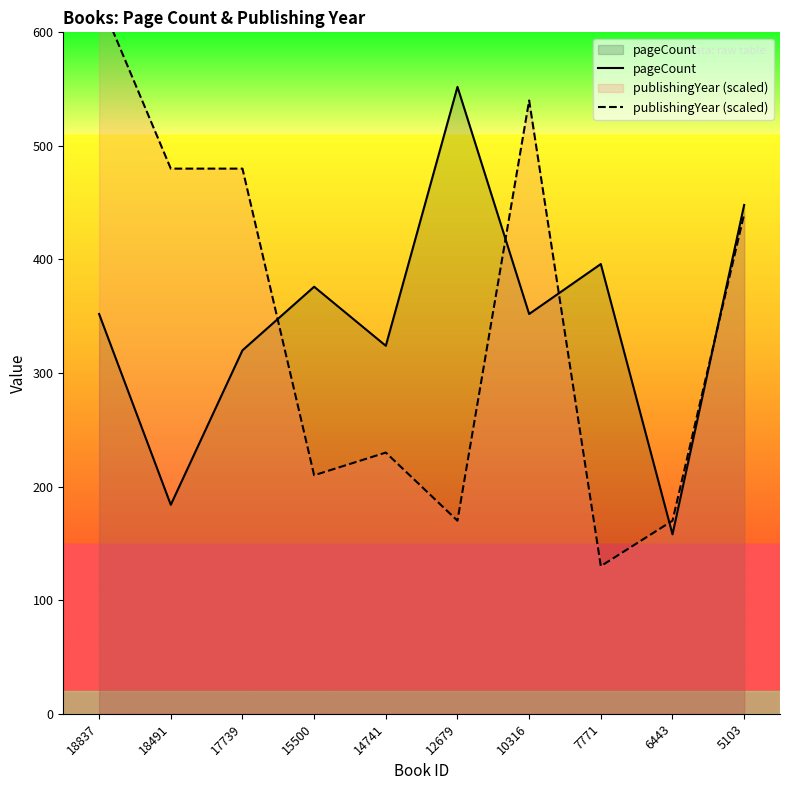

True or false: pageCount has more than 1 interior local peaks.

True